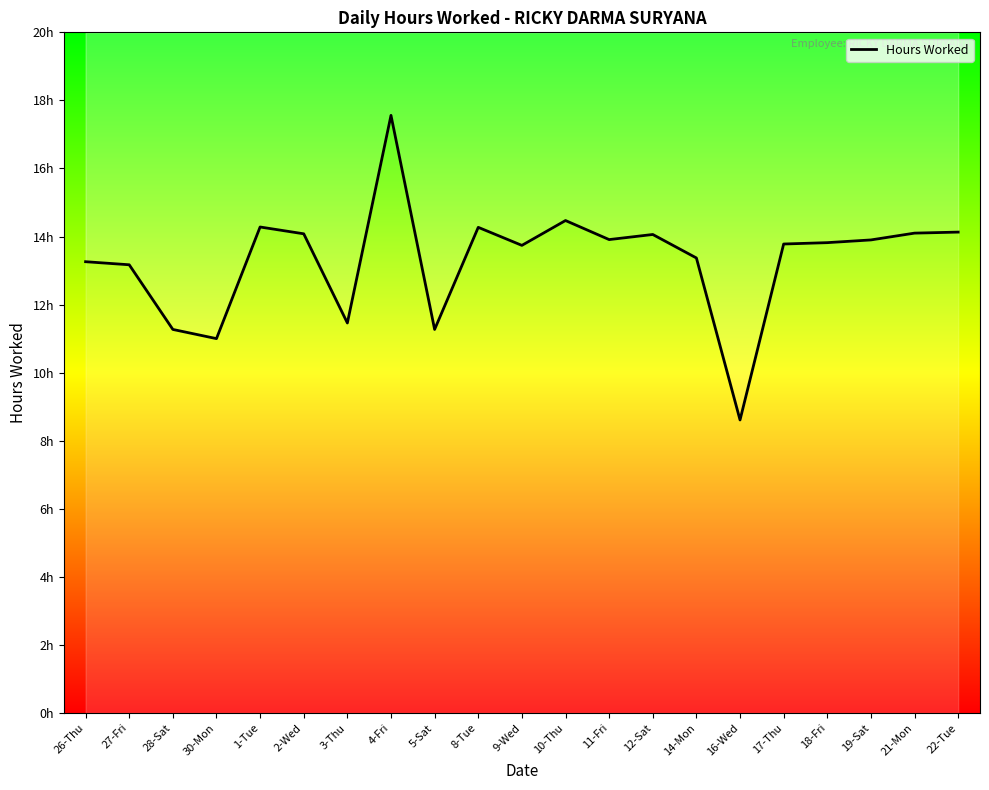

What is the value of the 13th point from the left?

13.9